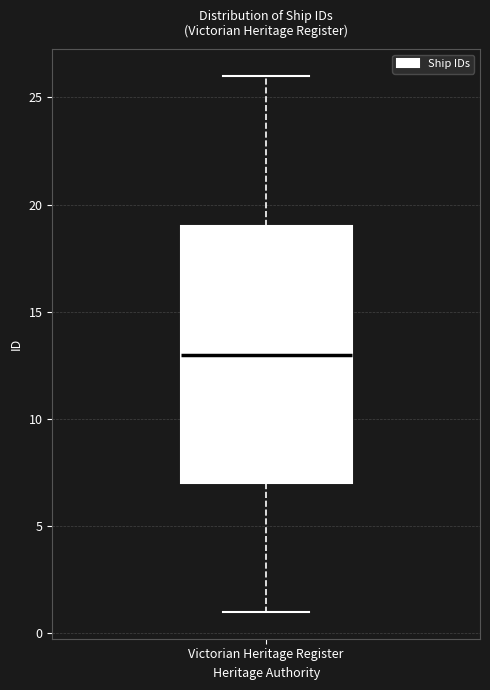

Read this box plot against the y-axis: the position of the median line, the range covered by the box, and the ends of both whiskers. The values are not printed on the chart, so give them approximately, as read against the axis.

median 13, box 7 to 19, whiskers 1 to 26